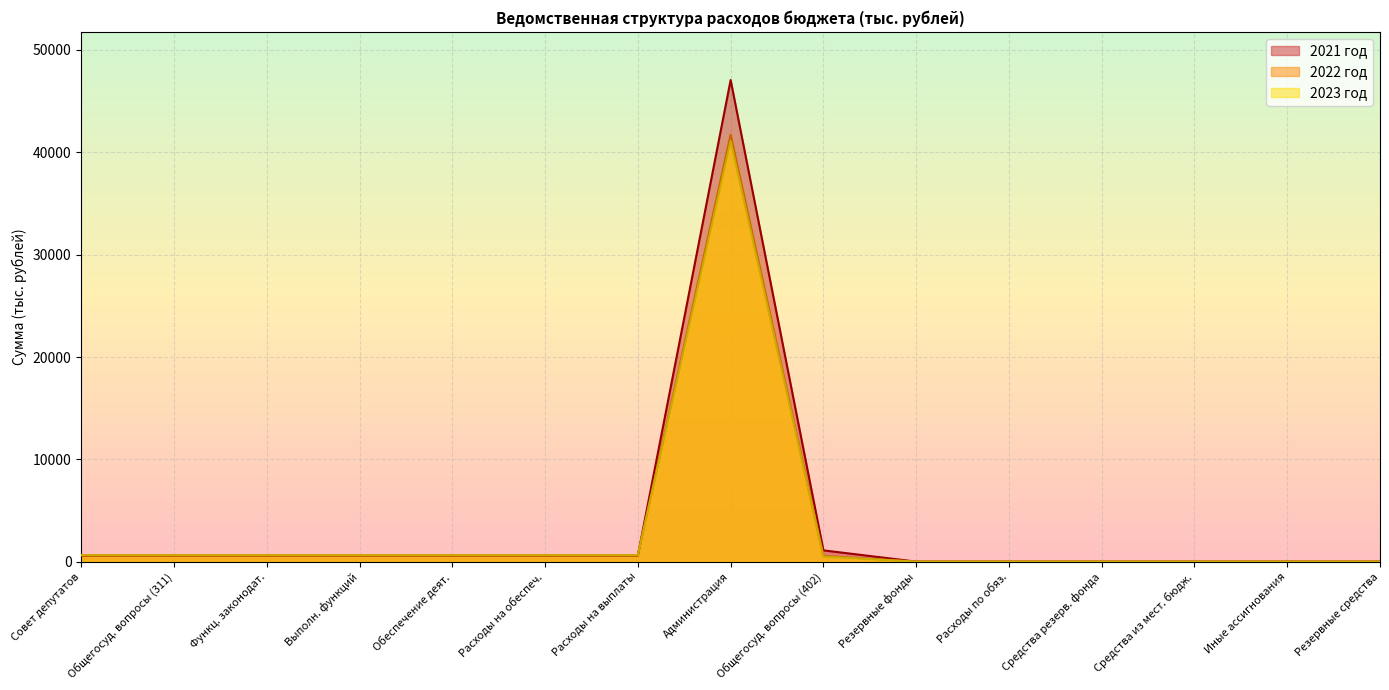

Is the value of 2023 год at Общегосуд. вопросы (311) greater than the value of 2022 год at Администрация?

No